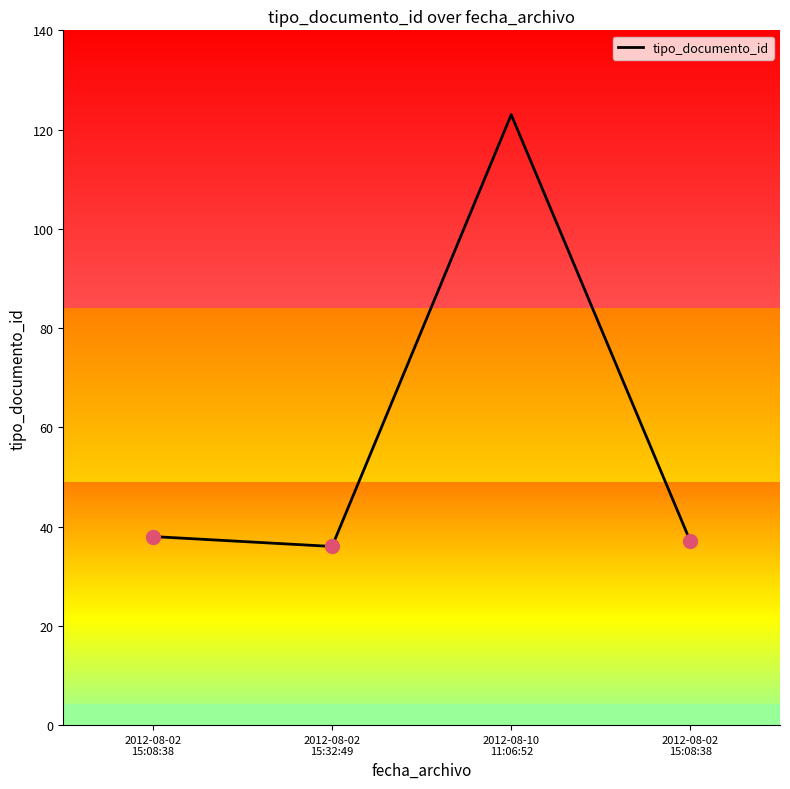

Where does the data first go above 38?

2012-08-10
11:06:52